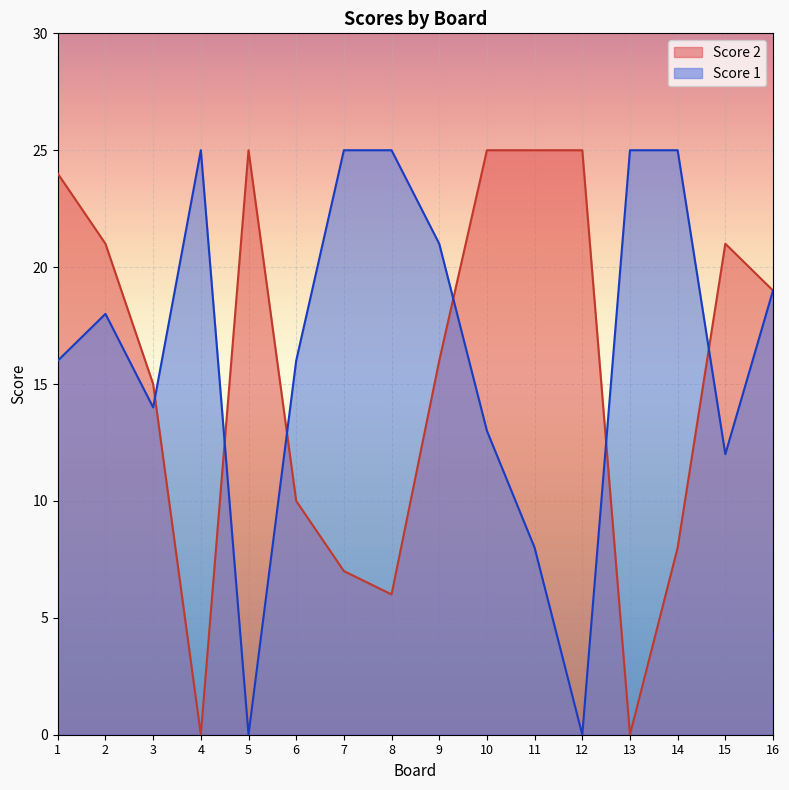

Which label corresponds to the largest value in the chart?

4